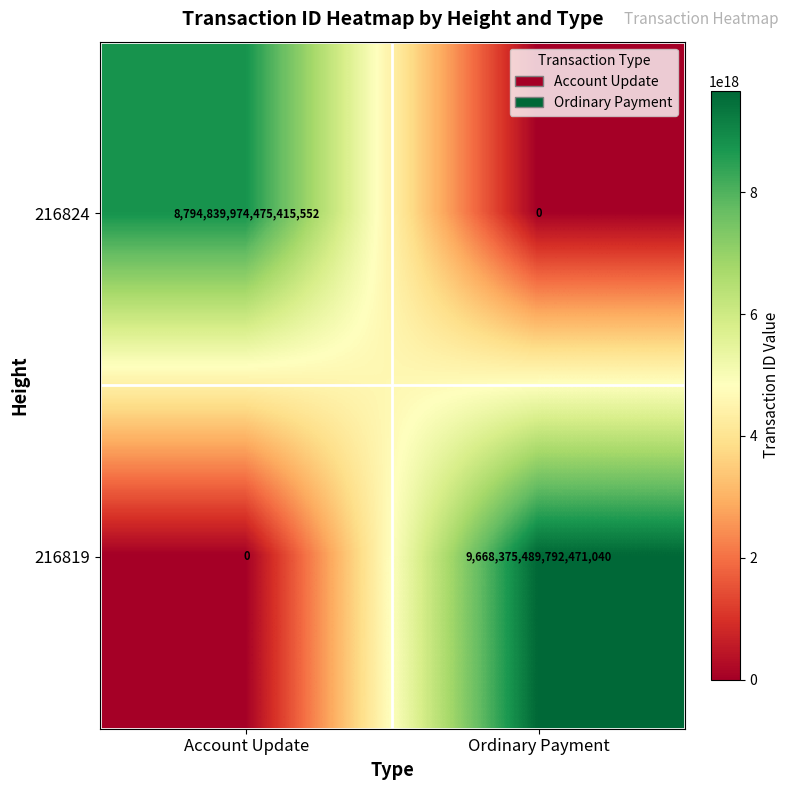

The value of 216819 at Account Update is 4753425146700742656. True or false?

False